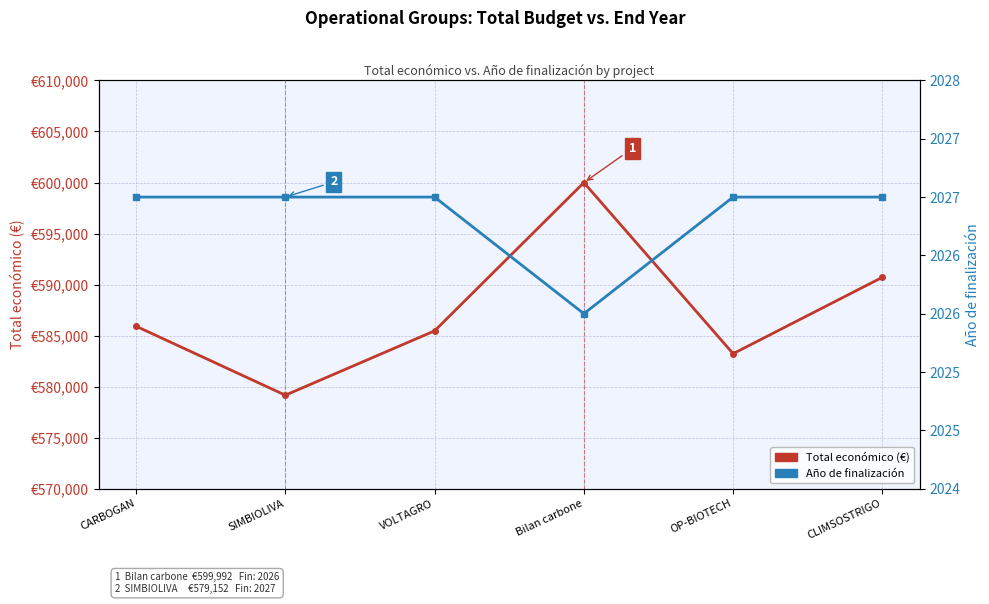

True or false: Año de finalización and Total económico (€) intersect in this chart.

False